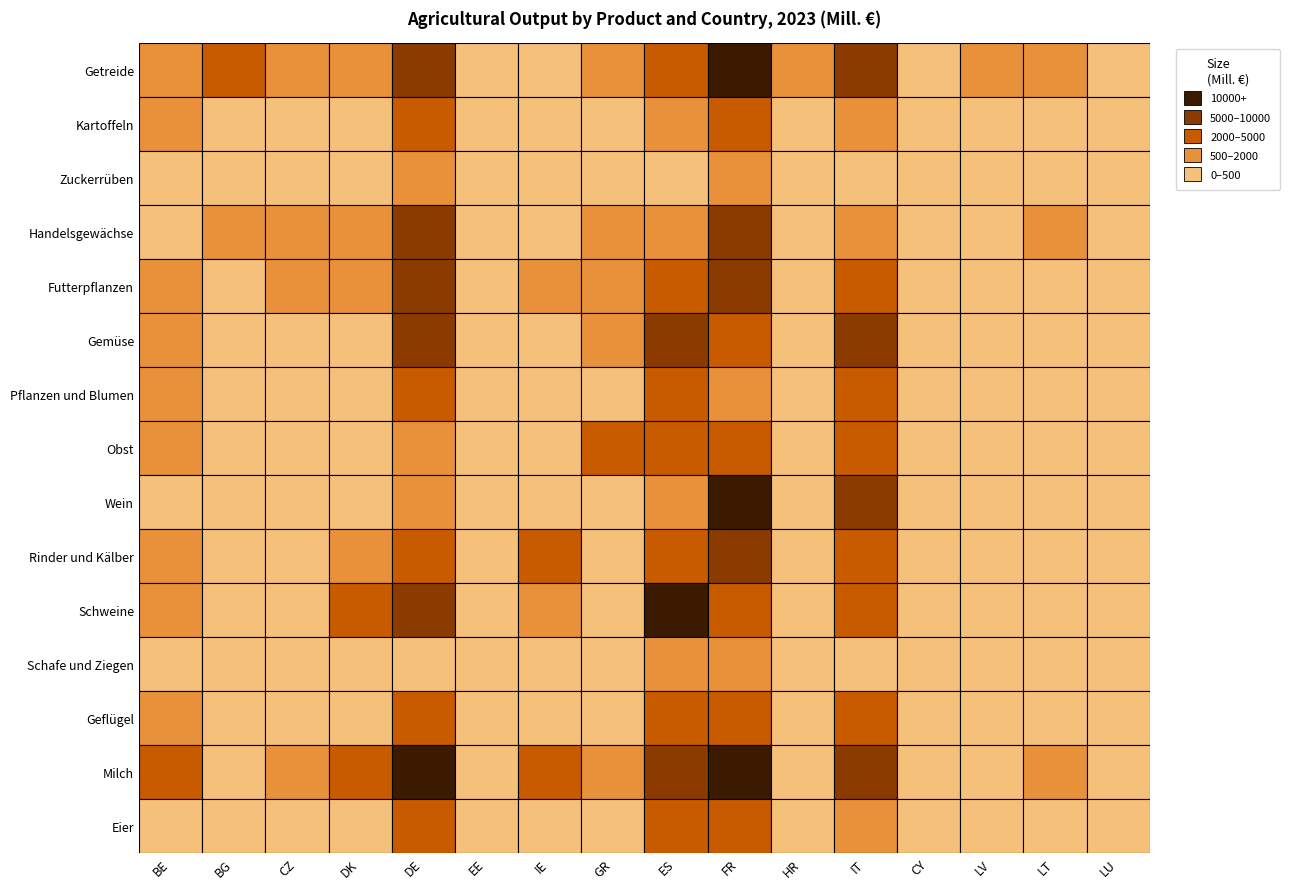

Reading left to right, what are all the values shown in this chart?

Getreide: 610.6	2098.4	1615.9	1490.2	8350.5	233.4	426.6	832.1	2881.5	12515.9	508.1	5199.3	12.7	548.8	1378.2	28.7
Kartoffeln: 992.2	38.7	171.3	394.2	4377.1	24.0	220.2	201.7	867.5	2697.9	39.5	948.9	40.4	52.5	76.8	3.8
Zuckerrüben: 245.9	0.0	149.2	94.5	1718.2	0.0	0.0	0.1	195.5	1292.6	25.9	79.2	0.0	0.0	54.7	0.0
Handelsgewächse: 358.6	912.0	962.8	596.9	6532.3	90.9	28.8	952.6	1024.1	5233.6	192.4	998.5	1.5	192.7	593.9	4.0
Futterpflanzen: 644.7	113.2	557.8	819.8	5548.7	99.9	1391.5	984.4	2481.5	7135.1	233.0	2298.0	40.5	77.4	289.4	158.2
Gemüse: 1230.6	223.2	266.7	240.2	5129.4	26.0	274.2	1641.9	9222.3	4312.4	235.3	9632.6	62.6	60.7	134.2	10.1
Pflanzen und Blumen: 641.4	49.1	203.8	447.7	2728.1	37.2	91.5	172.9	3879.2	1783.9	108.6	3143.0	19.6	16.4	18.6	3.6
Obst: 655.6	127.5	61.2	56.4	1093.3	14.1	58.5	2173.8	3851.4	3812.8	30.5	2798.4	15.2	21.2	23.0	2.4
Wein: 0.0	0.0	36.8	0.0	1438.7	0.0	0.0	76.8	1151.7	12184.7	133.4	8377.1	34.6	0.0	0.0	22.0
Rinder und Kälber: 1323.7	110.8	364.8	549.1	4465.1	84.0	3050.8	240.2	4028.3	9923.6	318.6	3795.8	15.8	74.0	209.1	75.4
Schweine: 1952.6	245.1	428.7	3737.4	8911.1	94.1	662.4	188.5	11663.9	4327.2	276.1	4291.1	89.5	94.5	191.6	31.6
Schafe und Ziegen: 13.7	117.3	14.8	5.5	239.5	3.0	363.6	356.6	1184.8	994.0	40.0	193.4	30.2	5.2	7.8	1.3
Geflügel: 644.5	223.4	346.8	379.5	3709.6	50.6	222.2	409.3	3516.7	3510.1	181.5	3231.5	67.8	82.0	230.3	1.0
Milch: 2008.1	375.8	1580.5	2857.4	14830.9	377.2	3488.8	1563.4	5305.0	11888.0	169.4	7054.2	294.5	358.7	514.5	213.8
Eier: 334.6	176.8	184.7	149.4	2550.7	20.0	115.1	386.1	2266.7	2667.0	109.3	1982.1	13.2	76.2	79.5	8.2